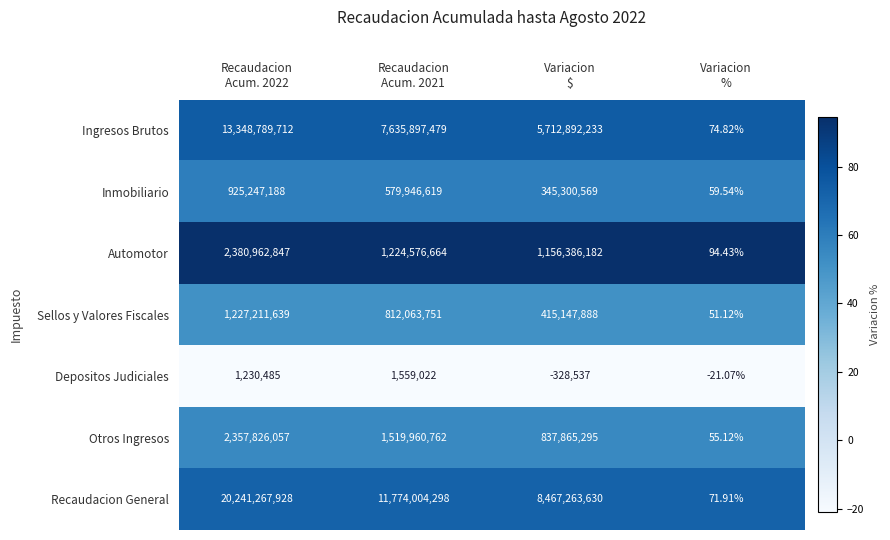

Which series has the widest spread of values?

Recaudacion General